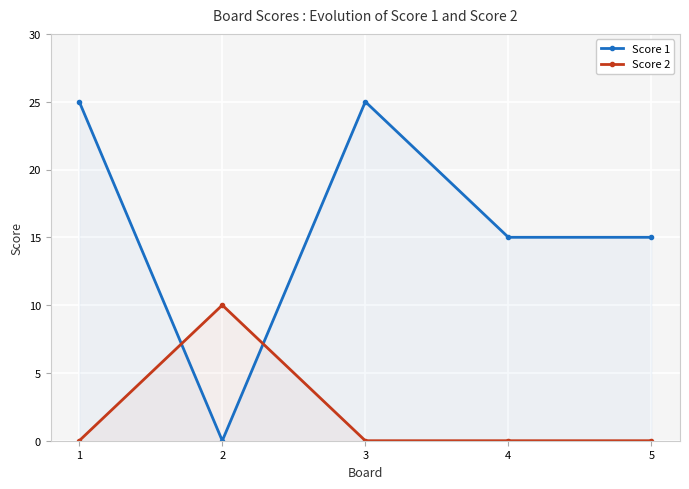

At which category does the chart reach its minimum across all series?

2